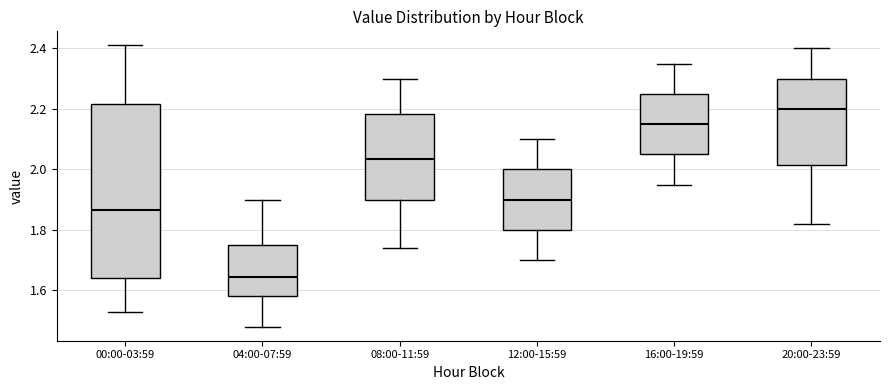

Reading left to right, read every box against the y-axis: the position of its median line, the range the box covers, and the ends of its whiskers. The values are not printed on the chart, so give them approximately, as read against the axis.

00:00-03:59: median 1.86, box 1.64 to 2.22, whiskers 1.54 to 2.42
04:00-07:59: median 1.64, box 1.58 to 1.76, whiskers 1.48 to 1.90
08:00-11:59: median 2.04, box 1.90 to 2.18, whiskers 1.74 to 2.30
12:00-15:59: median 1.90, box 1.80 to 2.00, whiskers 1.70 to 2.10
16:00-19:59: median 2.16, box 2.06 to 2.26, whiskers 1.96 to 2.36
20:00-23:59: median 2.20, box 2.02 to 2.30, whiskers 1.82 to 2.40